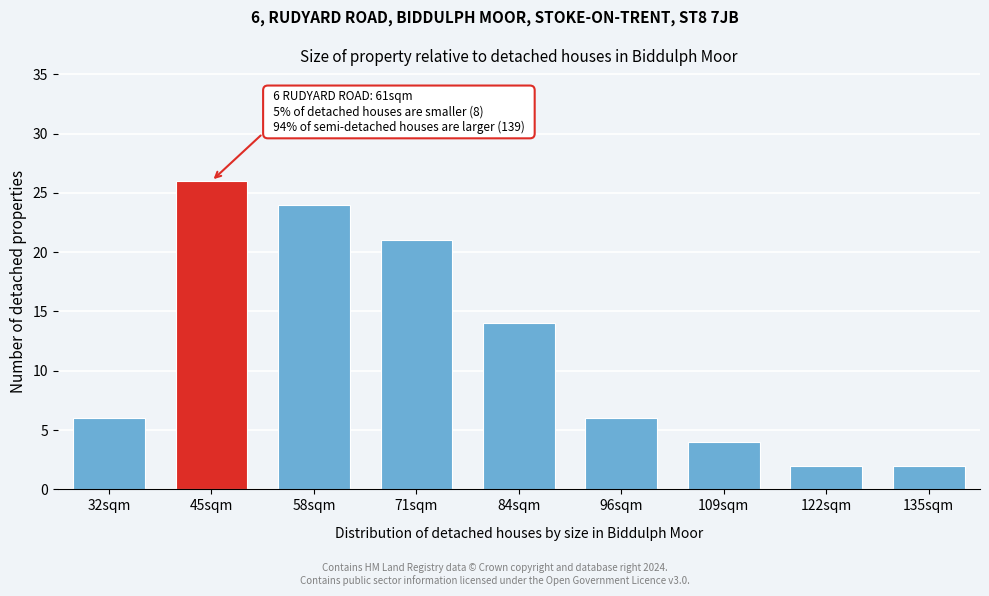

Reading left to right, what are all the values shown in this chart?

32sqm=6	45sqm=26	58sqm=24	71sqm=21	84sqm=14	96sqm=6	109sqm=4	122sqm=2	135sqm=2